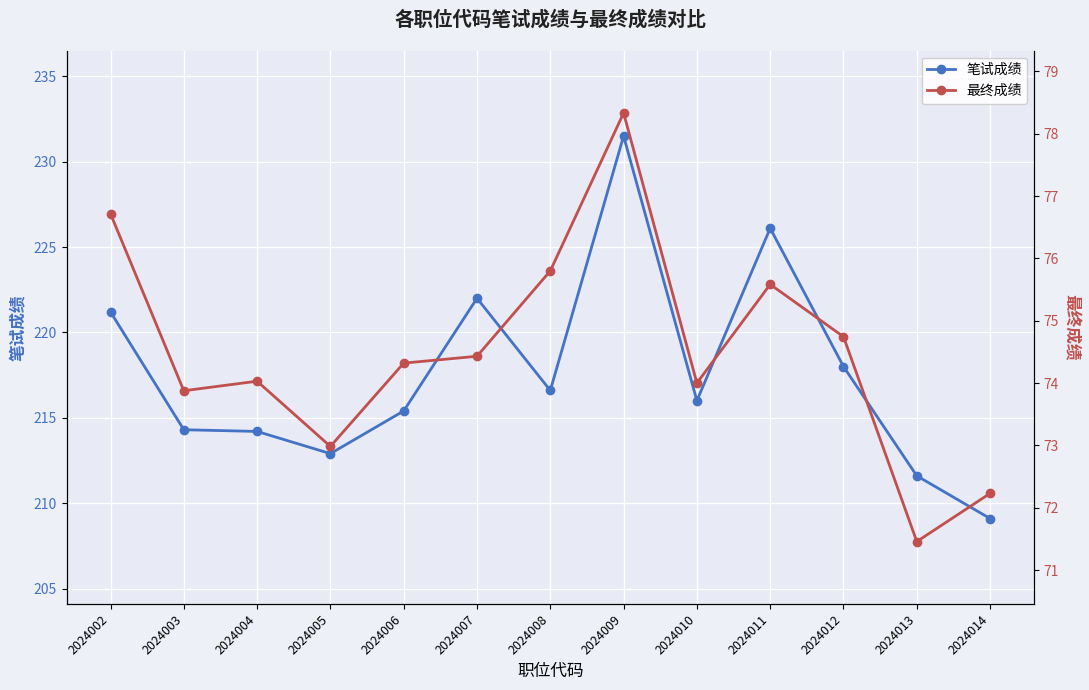

True or false: 最终成绩 and 笔试成绩 cross at least once.

False